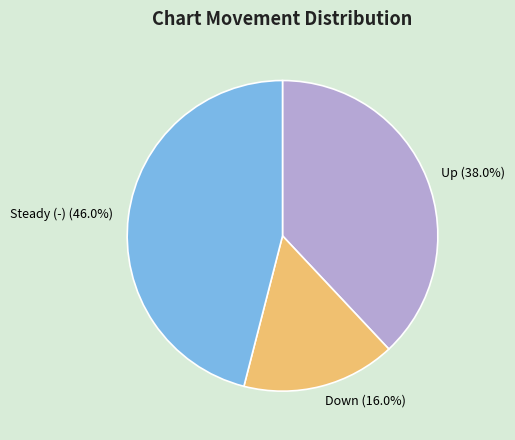

Does Up account for over 50% of the chart?

No